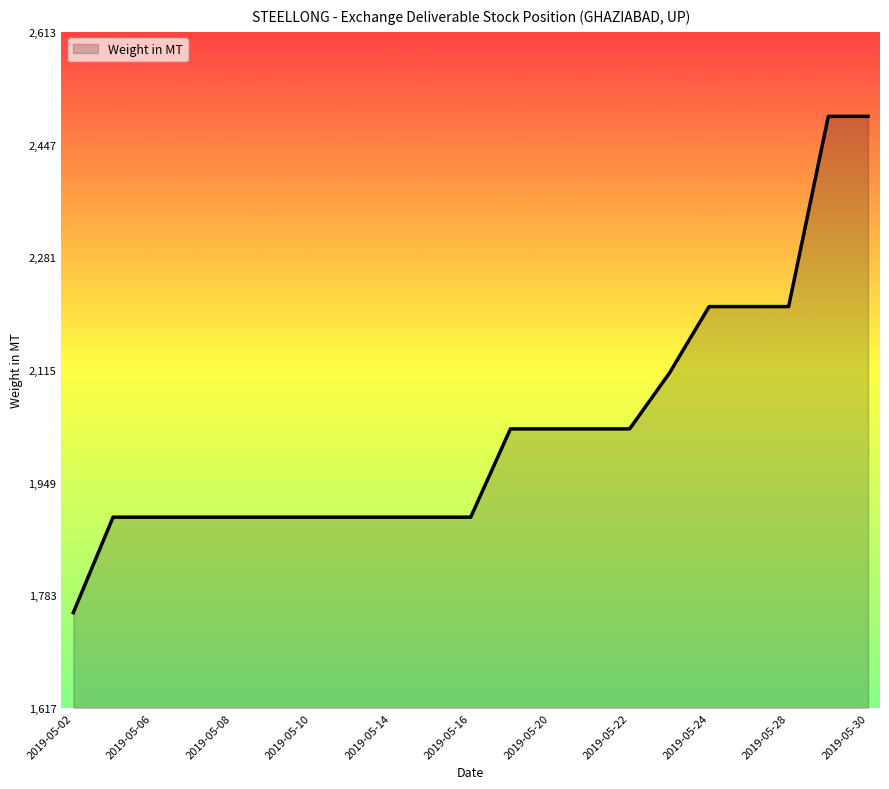

What is the difference between the maximum and minimum values?

731.2